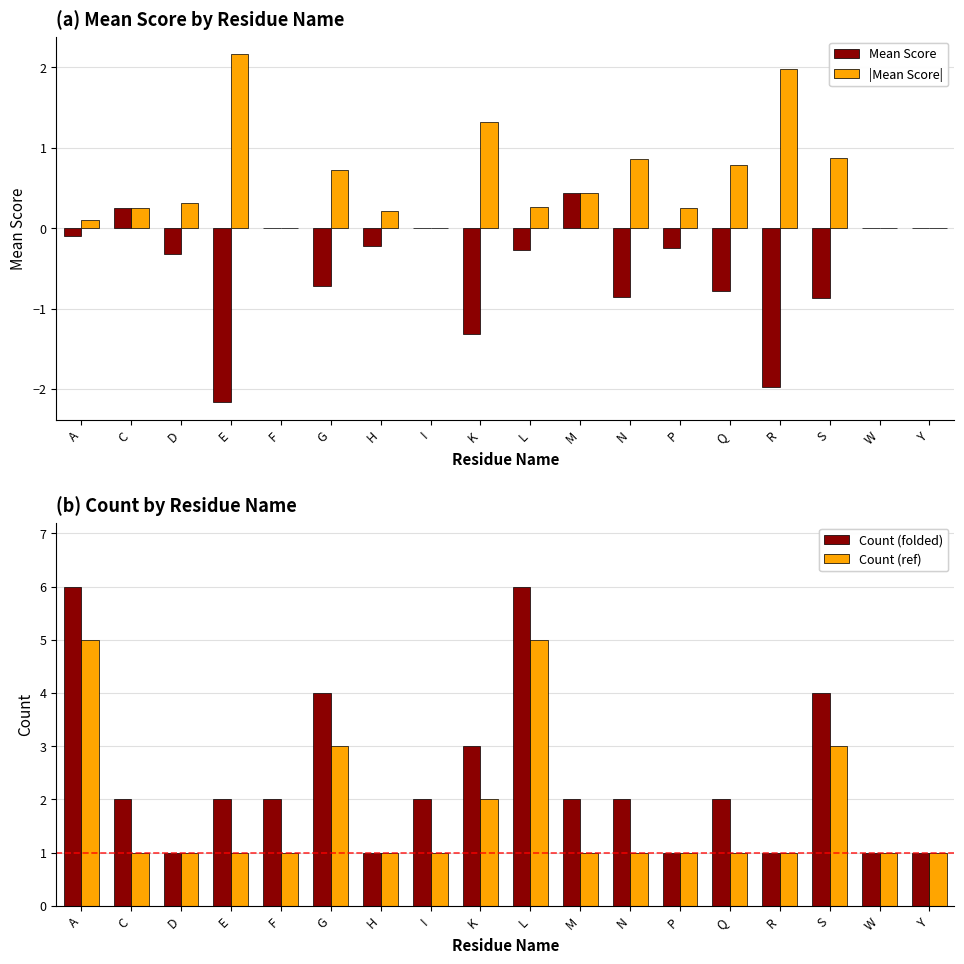

What position from the left is Y?

18